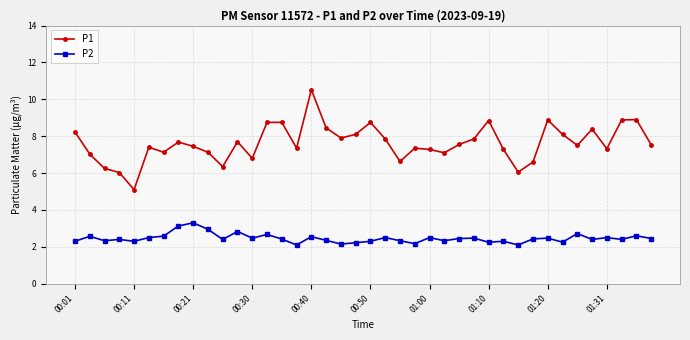

How many data points does each series have?

40